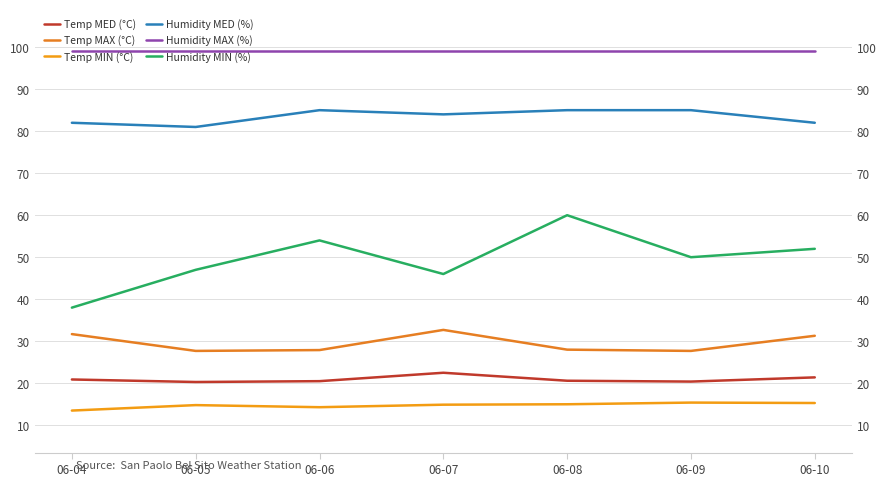

Reading right to left, list all the values displayed in this chart.

Temp MED (°C): 21.4	20.4	20.6	22.5	20.5	20.3	20.9
Temp MAX (°C): 31.3	27.7	28.0	32.7	27.9	27.7	31.7
Temp MIN (°C): 15.3	15.4	15.0	14.9	14.3	14.8	13.5
Humidity MED (%): 82.0	85.0	85.0	84.0	85.0	81.0	82.0
Humidity MAX (%): 99.0	99.0	99.0	99.0	99.0	99.0	99.0
Humidity MIN (%): 52.0	50.0	60.0	46.0	54.0	47.0	38.0